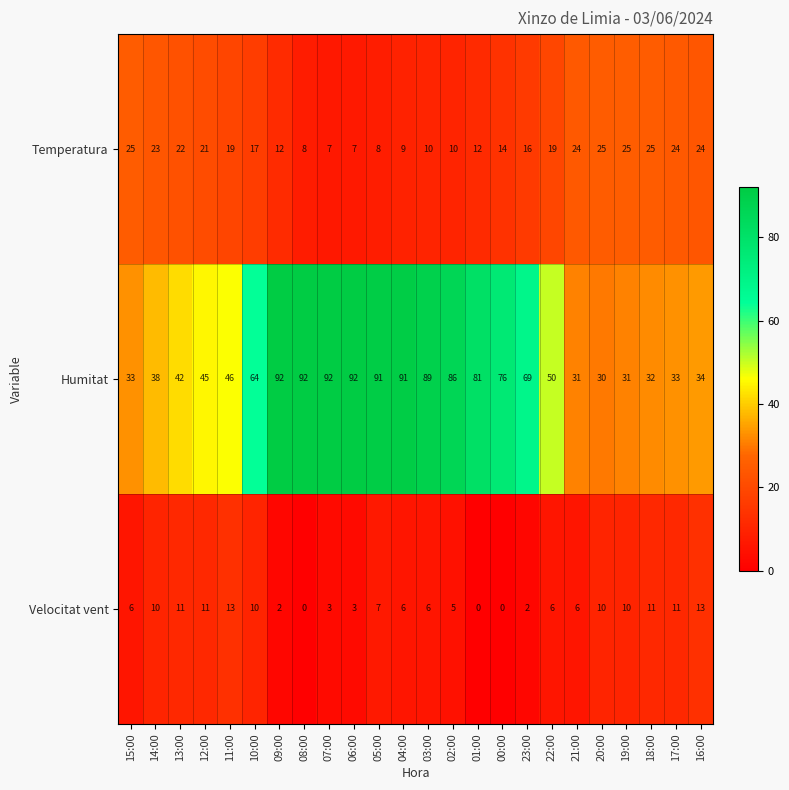

Is the value of Temperatura at 08:00 greater than the value of Velocitat vent at 17:00?

No